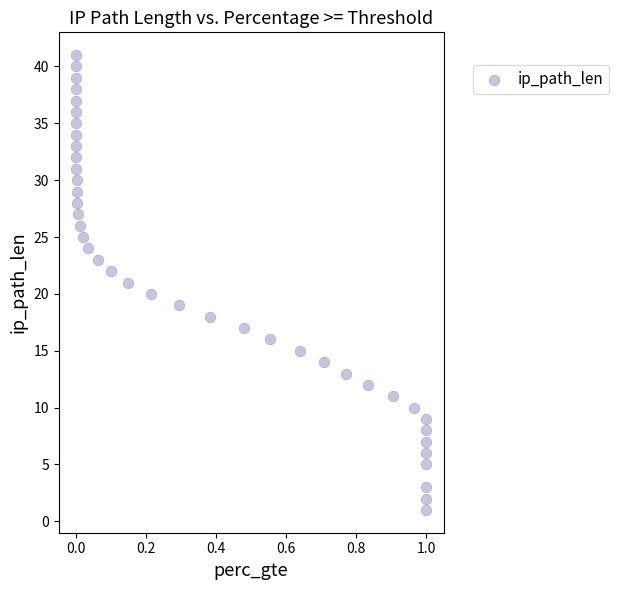

What is the range of Y values (max minus min)?

40